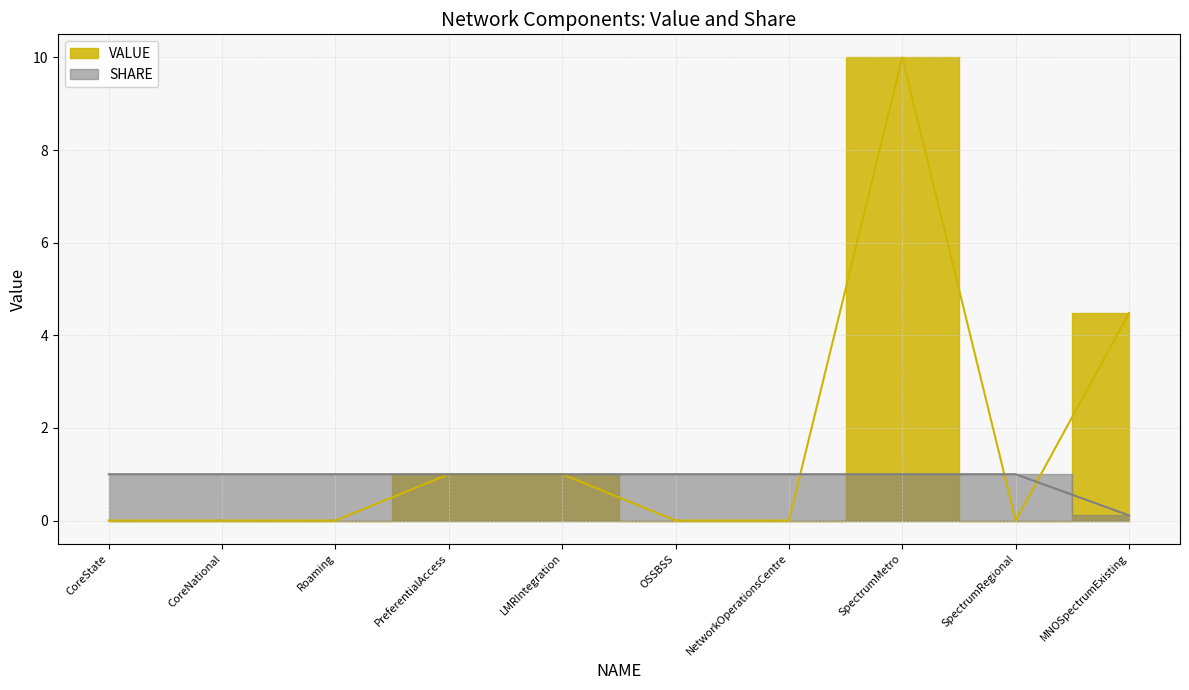

What is the difference between the second highest and second lowest values in the VALUE series?

4.5